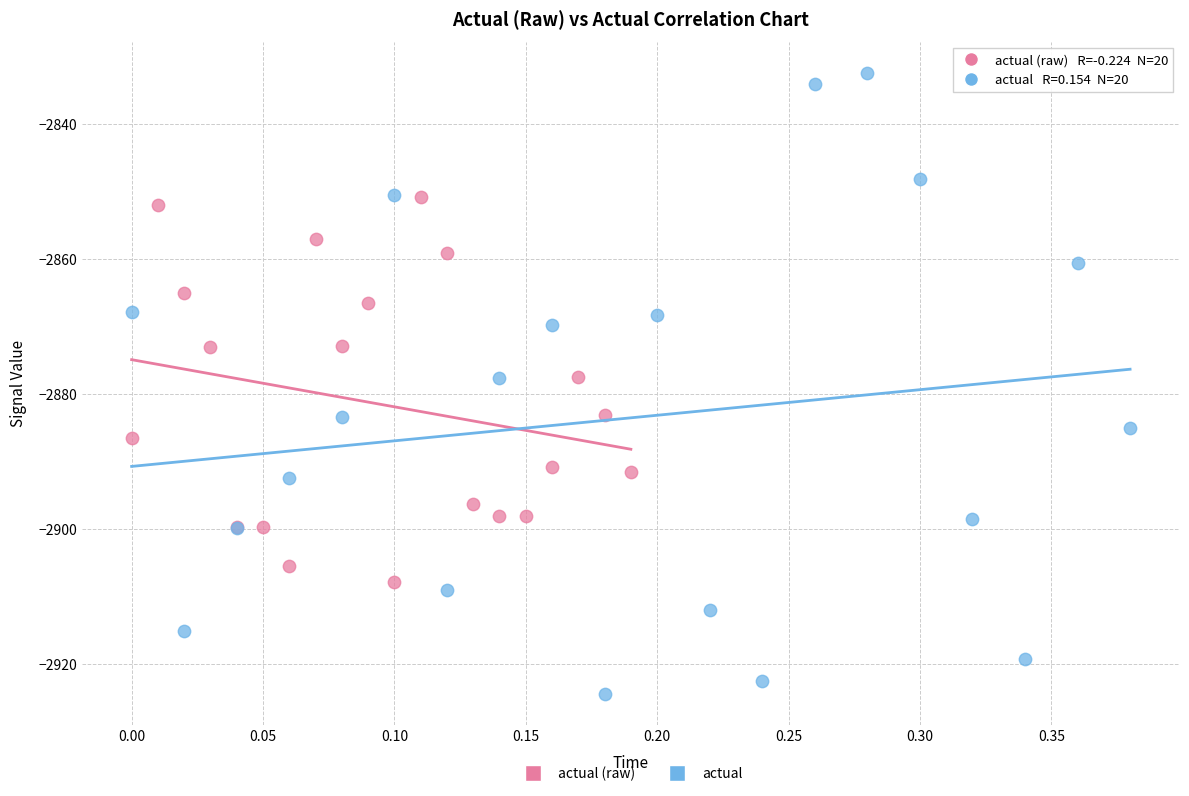

Which series has the widest spread of Y values?

actual